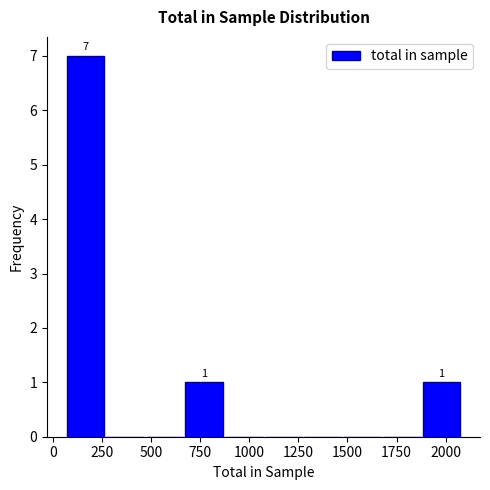

Which range on the x-axis has the tallest bar?

50 to 250